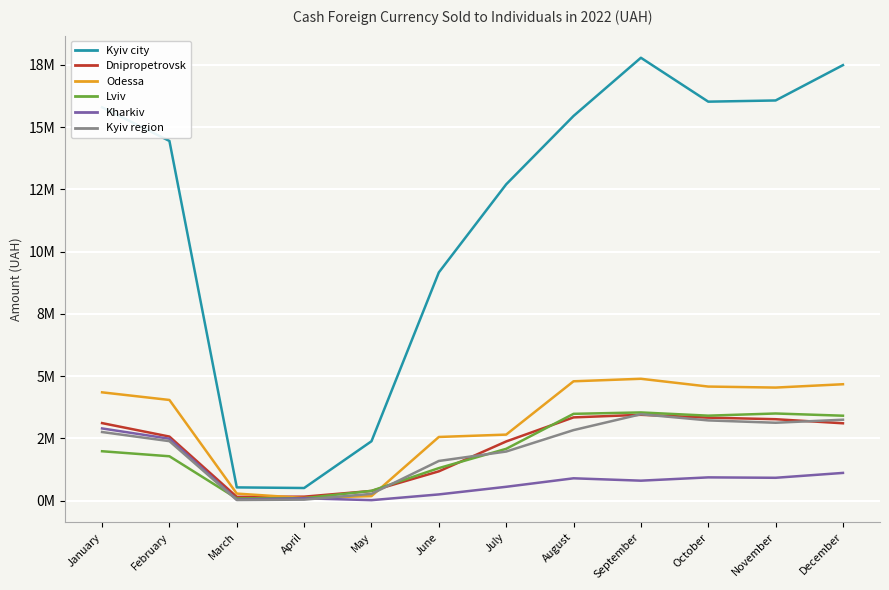

True or false: Odessa has a value of 30793.4 at April.

False